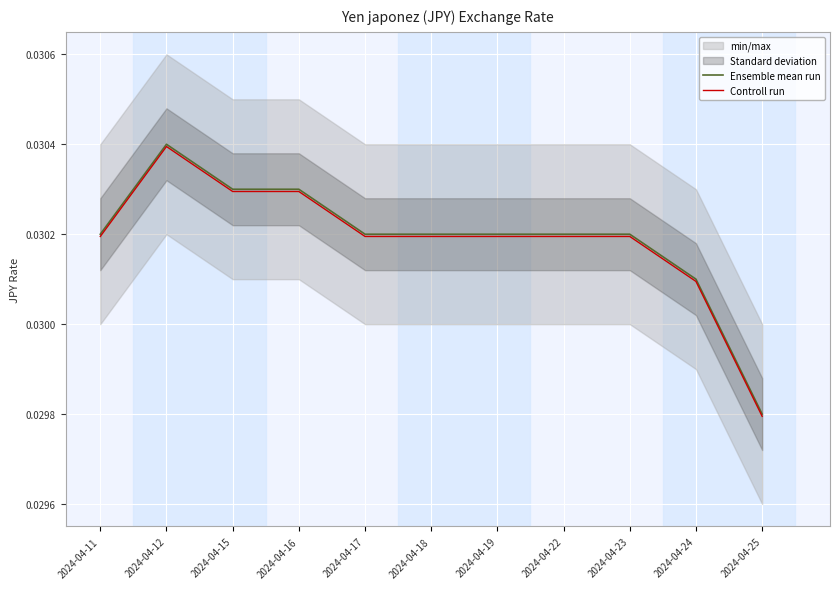

At how many categories does at least one series exceed 0?

11